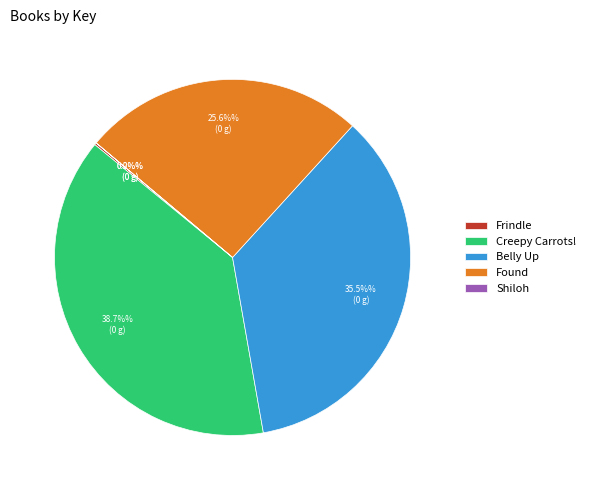

Is there a majority slice in this chart?

No